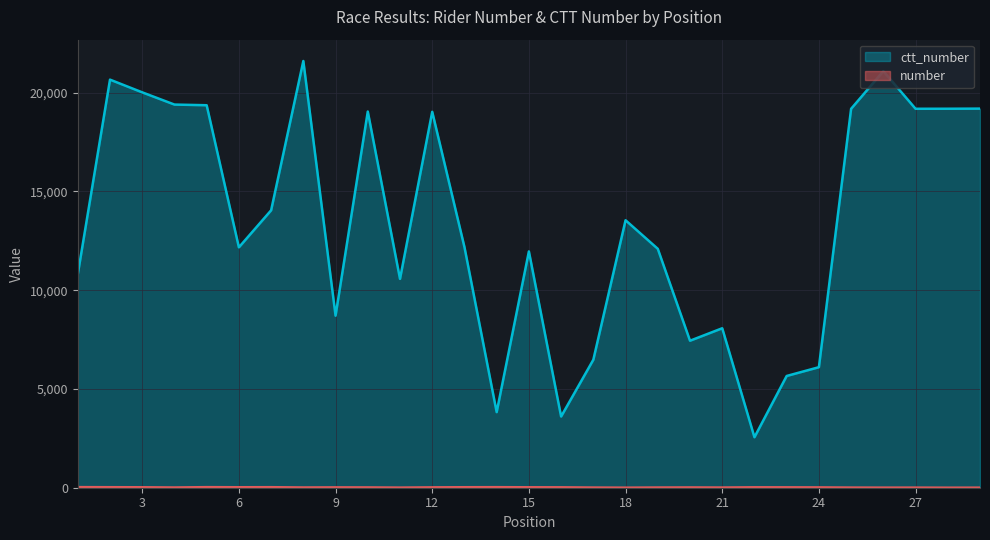

Does the chart display data point markers on the line(s)?

No